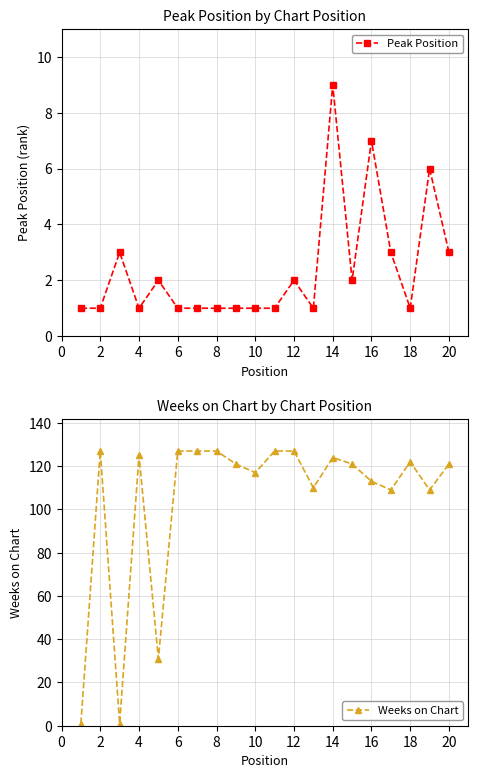

Reading right to left, what are all the values shown in this chart?

Peak Position: 3	6	1	3	7	2	9	1	2	1	1	1	1	1	1	2	1	3	1	1
Weeks on Chart: 121	109	122	109	113	121	124	110	127	127	117	121	127	127	127	31	125	1	127	1